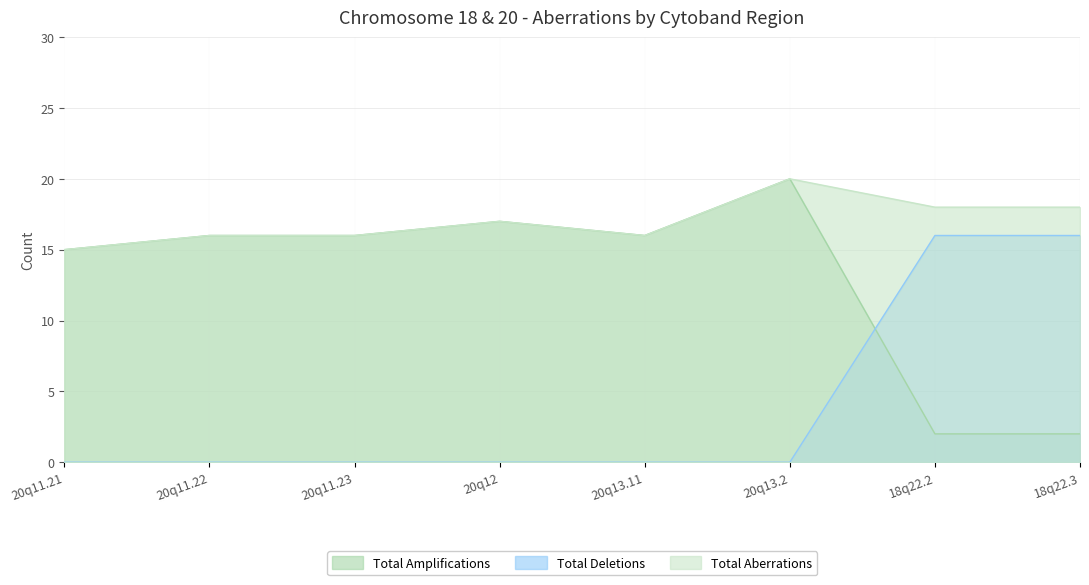

What is the difference between the second highest and minimum values in the Total Amplifications series?

15